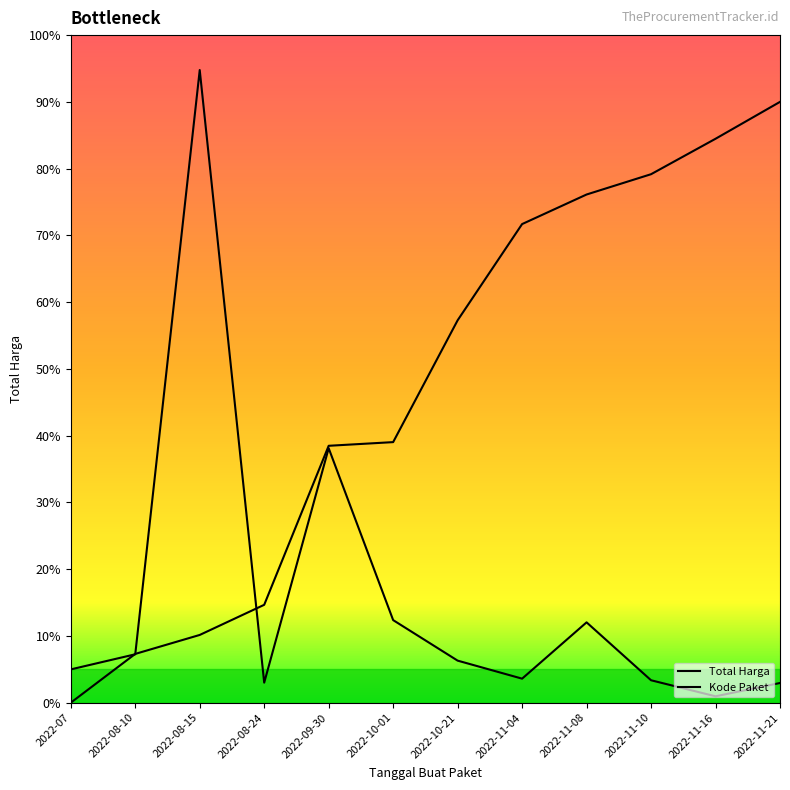

Does the chart display data point markers on the line(s)?

No